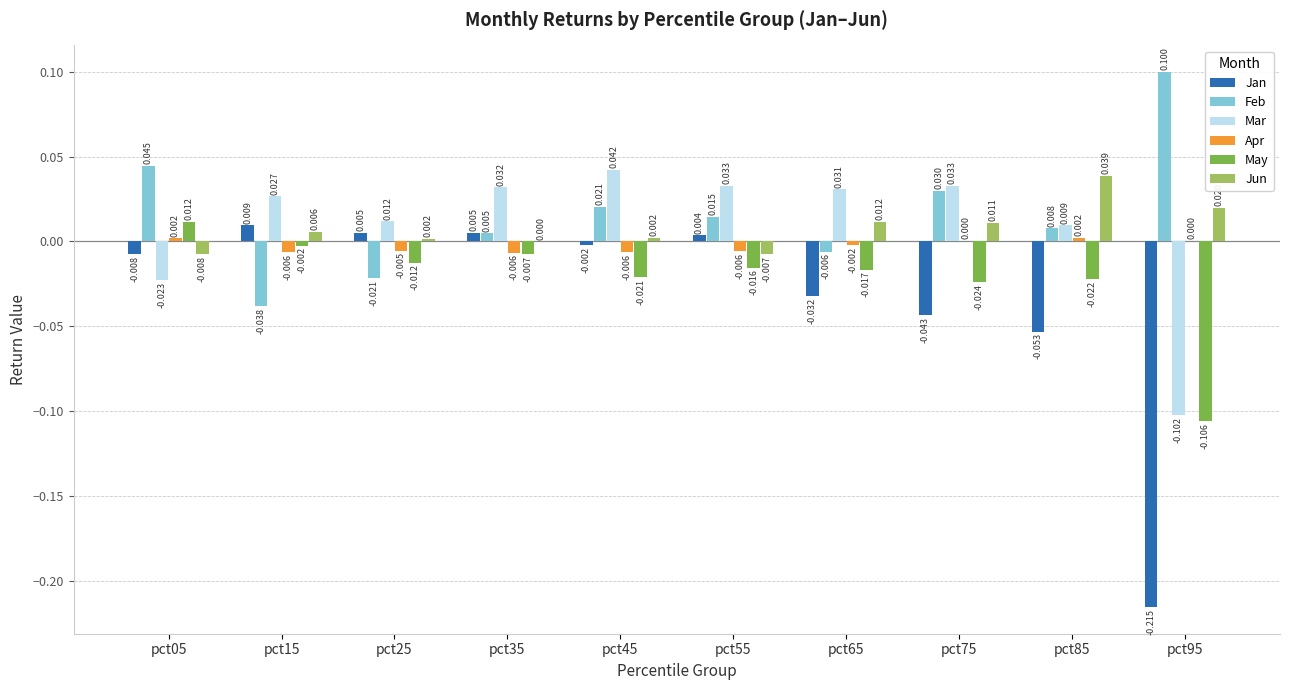

Does the chart contain stacked bars?

No